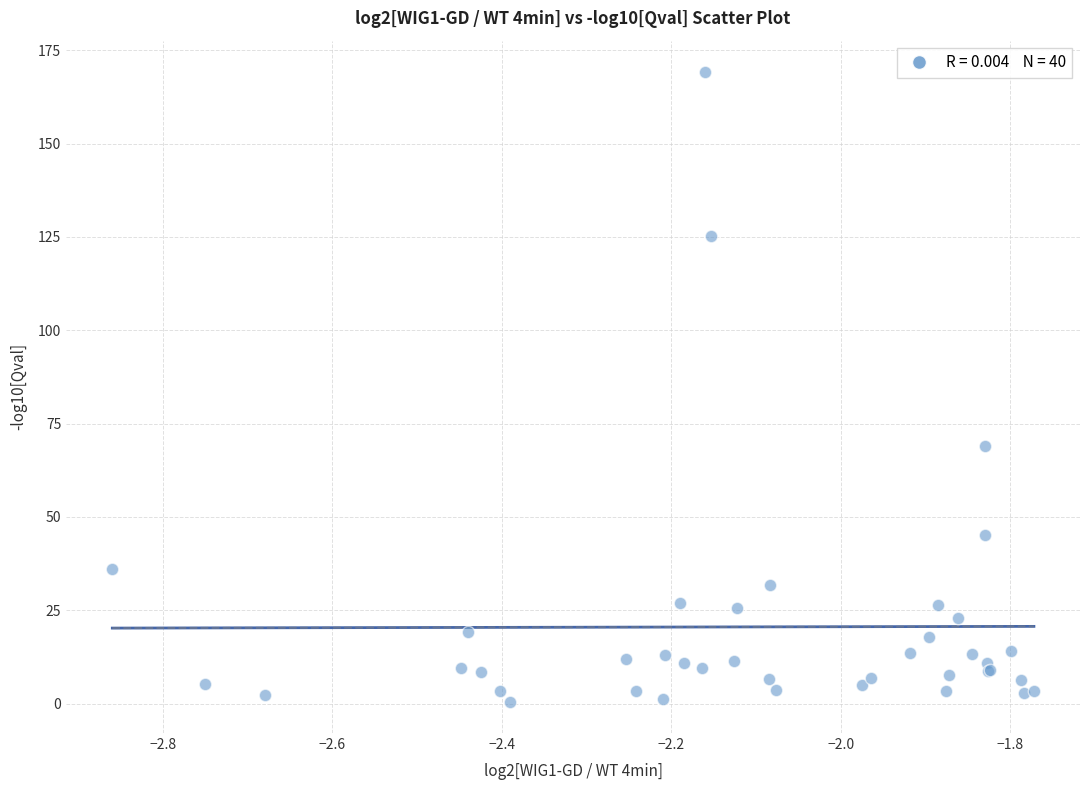

What Y value in the scatter plot is closest to 84?

69.0